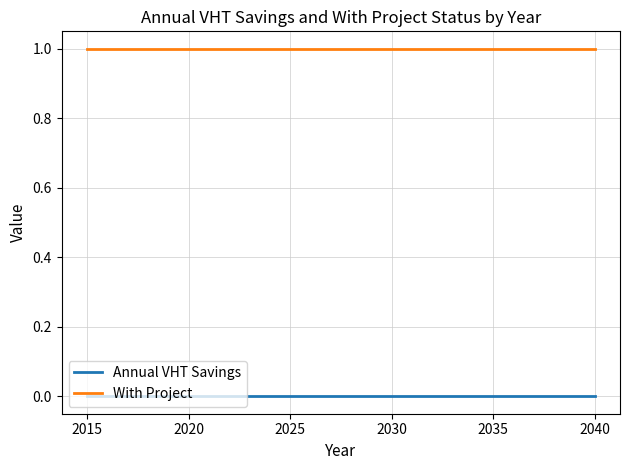

Which series has the largest total across all categories?

With Project